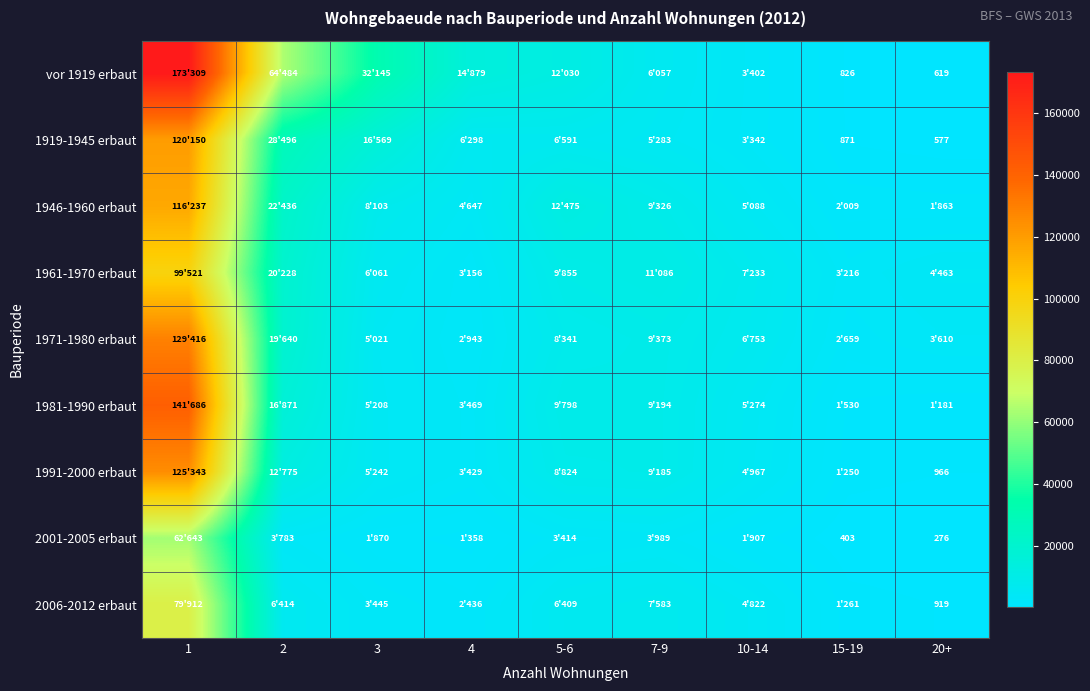

Is it true that 1919-1945 erbaut equals 871 at 15-19?

True